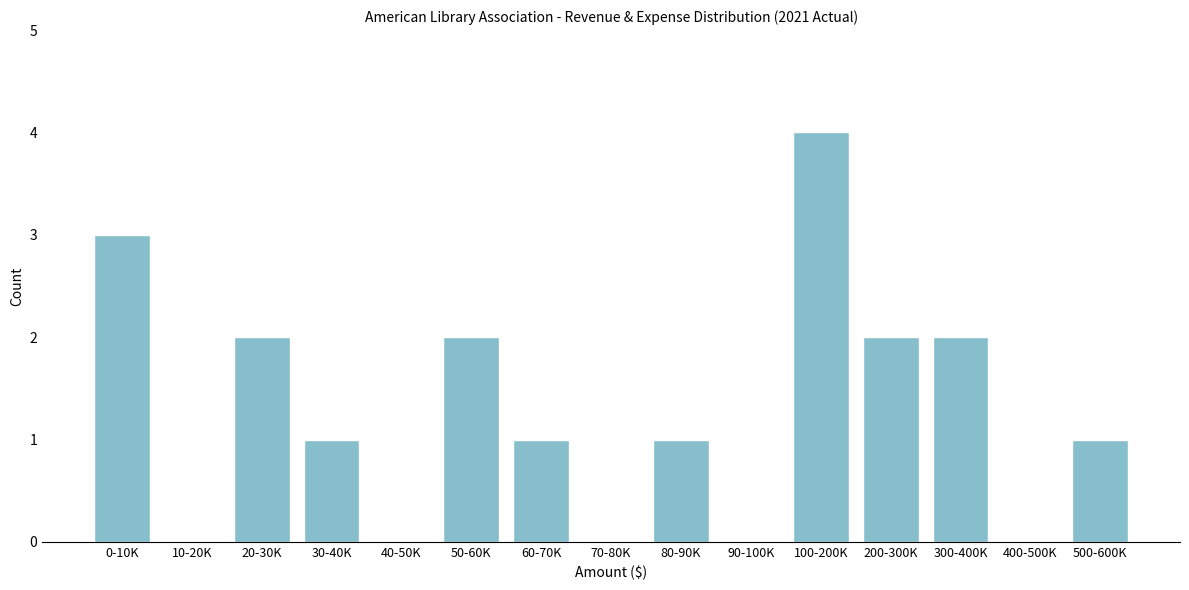

Reading left to right, transcribe all the data shown in this chart.

0-10K=3	10-20K=0	20-30K=2	30-40K=1	40-50K=0	50-60K=2	60-70K=1	70-80K=0	80-90K=1	90-100K=0	100-200K=4	200-300K=2	300-400K=2	400-500K=0	500-600K=1